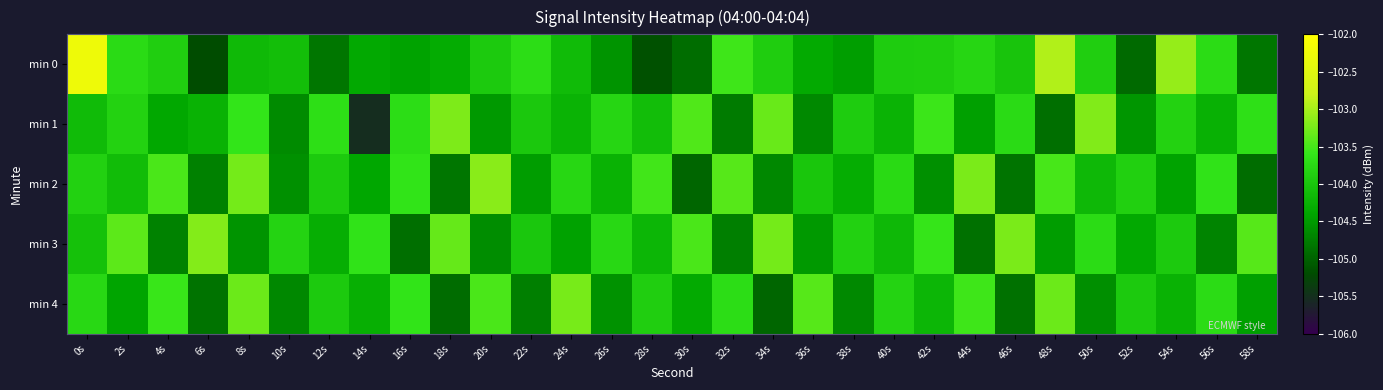

Reading right to left, transcribe all the data shown in this chart.

min 0: 58s=-104.8	56s=-103.7	54s=-103.1	52s=-104.9	50s=-103.9	48s=-103.0	46s=-104.0	44s=-103.8	42s=-103.9	40s=-103.9	38s=-104.5	36s=-104.3	34s=-103.9	32s=-103.5	30s=-104.9	28s=-105.1	26s=-104.5	24s=-104.1	22s=-103.7	20s=-104.0	18s=-104.3	16s=-104.4	14s=-104.4	12s=-104.8	10s=-104.1	8s=-104.2	6s=-105.2	4s=-103.9	2s=-103.7	0s=-102.3
min 1: 58s=-103.7	56s=-104.3	54s=-103.8	52s=-104.5	50s=-103.2	48s=-104.9	46s=-103.7	44s=-104.4	42s=-103.6	40s=-104.2	38s=-103.9	36s=-104.7	34s=-103.3	32s=-104.8	30s=-103.5	28s=-104.1	26s=-103.8	24s=-104.2	22s=-104.0	20s=-104.5	18s=-103.2	16s=-103.7	14s=-105.5	12s=-103.7	10s=-104.6	8s=-103.6	6s=-104.2	4s=-104.4	2s=-103.8	0s=-104.1
min 2: 58s=-104.9	56s=-103.6	54s=-104.4	52s=-103.9	50s=-104.2	48s=-103.5	46s=-104.8	44s=-103.2	42s=-104.6	40s=-103.8	38s=-104.3	36s=-104.0	34s=-104.7	32s=-103.4	30s=-105.0	28s=-103.5	26s=-104.2	24s=-103.8	22s=-104.5	20s=-103.2	18s=-104.8	16s=-103.6	14s=-104.4	12s=-103.9	10s=-104.6	8s=-103.3	6s=-104.7	4s=-103.5	2s=-104.1	0s=-103.8
min 3: 58s=-103.4	56s=-104.7	54s=-103.9	52s=-104.3	50s=-103.7	48s=-104.5	46s=-103.2	44s=-104.9	42s=-103.6	40s=-104.2	38s=-103.8	36s=-104.5	34s=-103.3	32s=-104.7	30s=-103.5	28s=-104.2	26s=-103.8	24s=-104.4	22s=-104.0	20s=-104.6	18s=-103.3	16s=-104.9	14s=-103.6	12s=-104.3	10s=-103.8	8s=-104.5	6s=-103.2	4s=-104.7	2s=-103.4	0s=-104.0
min 4: 58s=-104.5	56s=-103.7	54s=-104.2	52s=-104.0	50s=-104.6	48s=-103.3	46s=-104.9	44s=-103.5	42s=-104.2	40s=-103.8	38s=-104.7	36s=-103.4	34s=-105.0	32s=-103.7	30s=-104.3	28s=-103.9	26s=-104.6	24s=-103.2	22s=-104.7	20s=-103.5	18s=-104.9	16s=-103.6	14s=-104.3	12s=-103.9	10s=-104.7	8s=-103.3	6s=-104.8	4s=-103.6	2s=-104.4	0s=-103.8